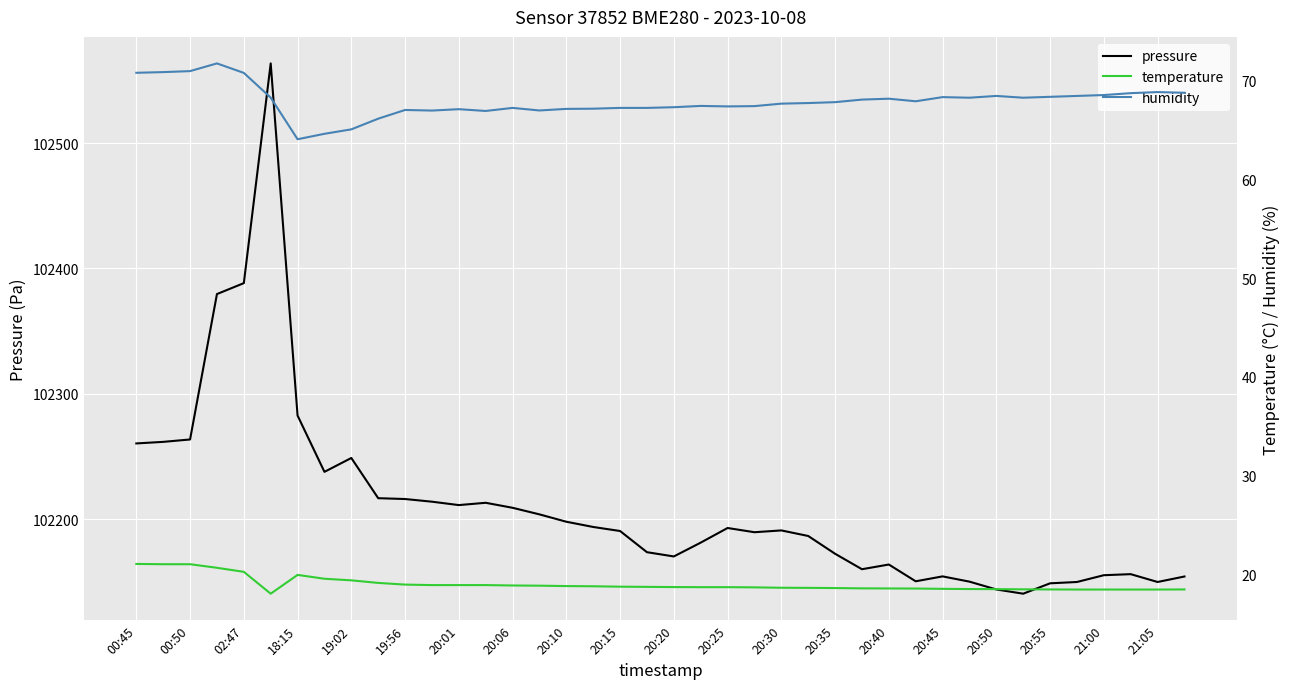

True or false: pressure has more than 1 interior local peaks.

True